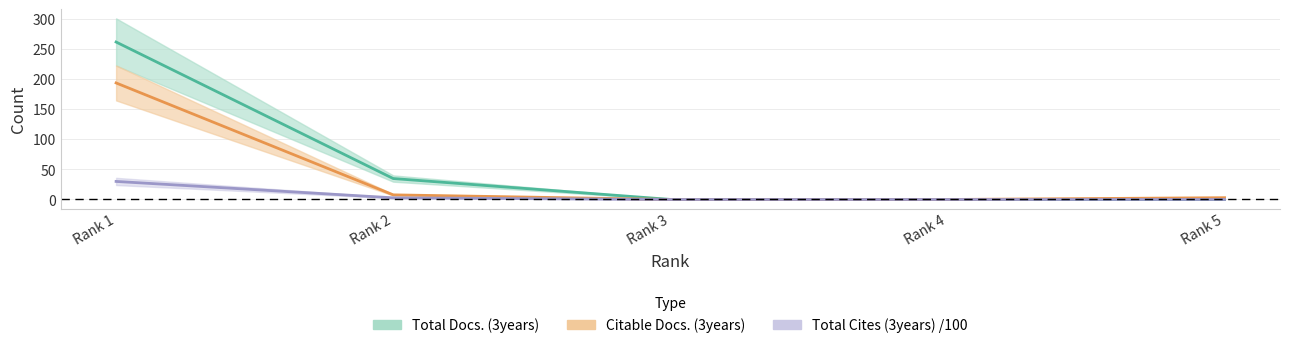

How many distinct data groups are displayed?

3